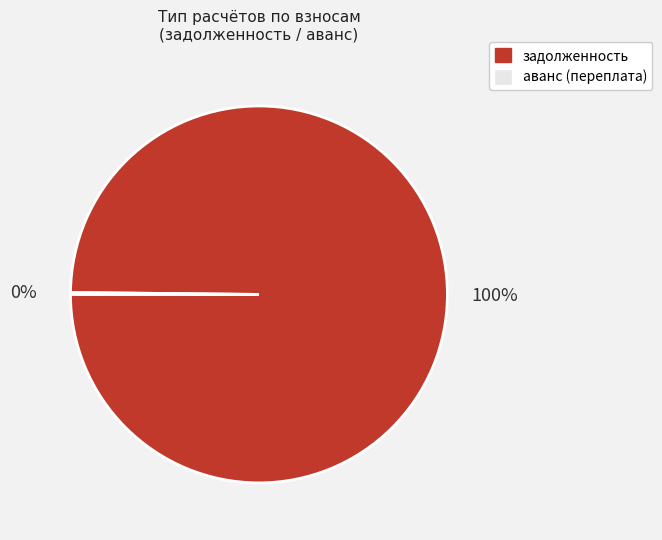

To the nearest percent, what is the average slice percentage?

50%